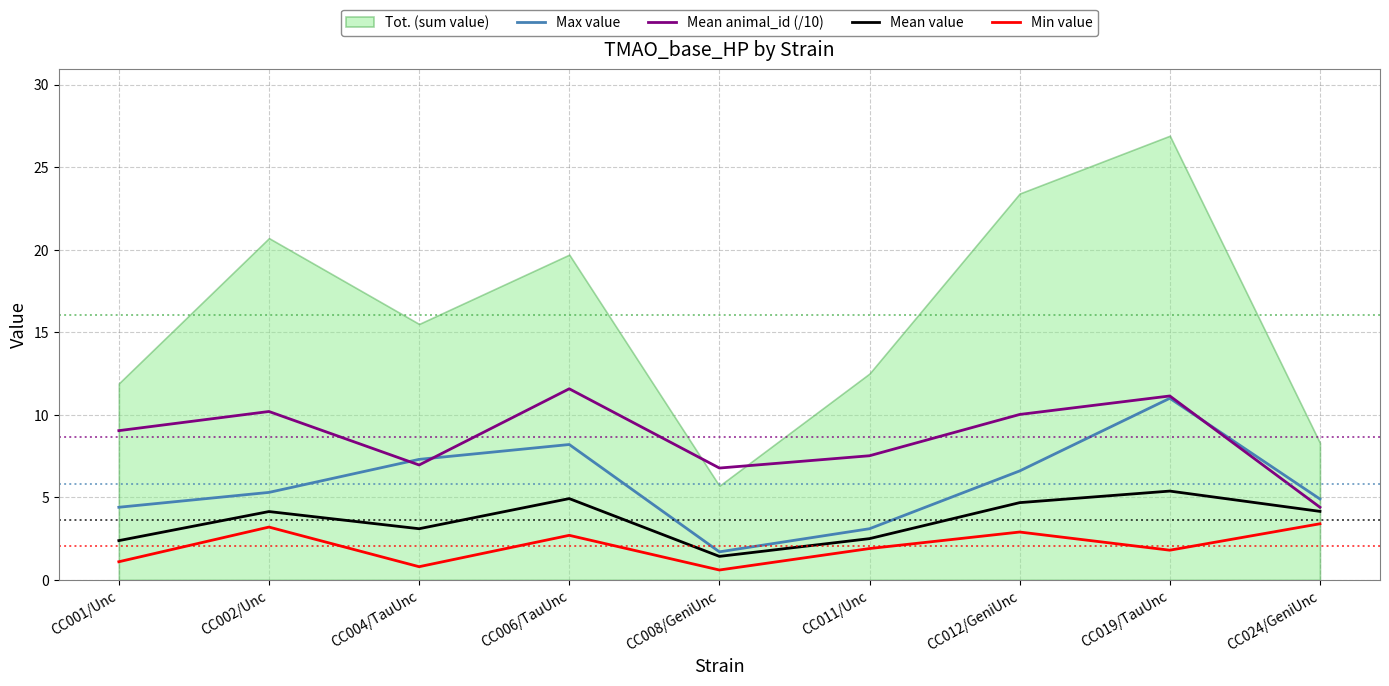

What is the difference between the second highest and minimum values in the Min value series?

2.6